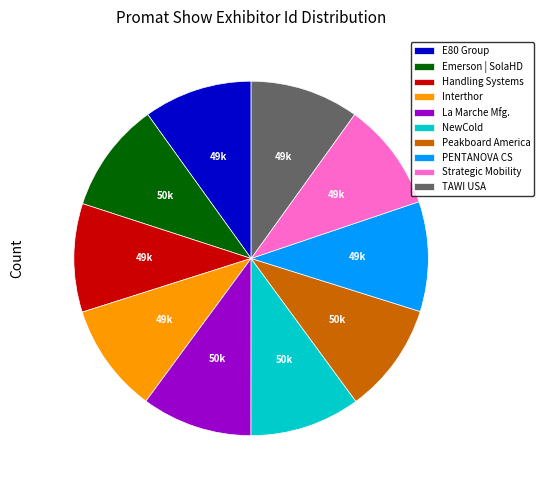

The NewCold slice represents 1% of the pie. True or false?

False